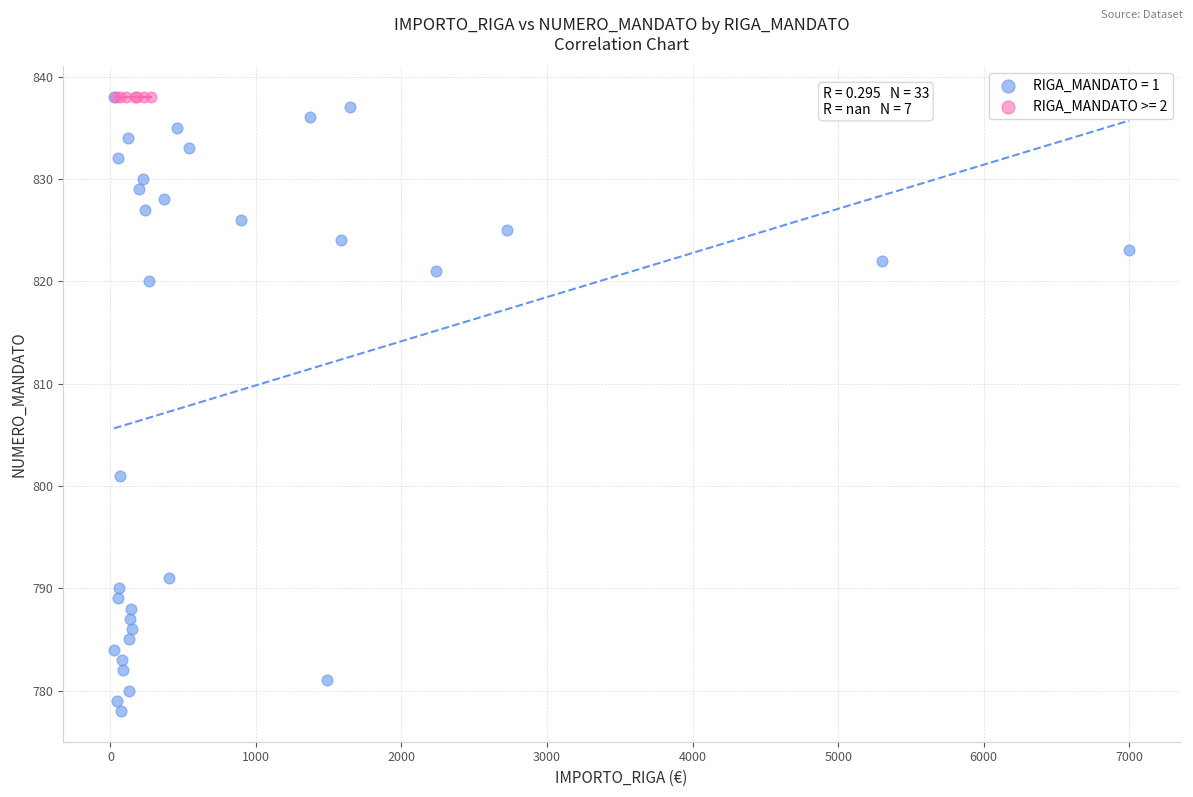

Which series reaches the minimum Y coordinate?

RIGA_MANDATO = 1